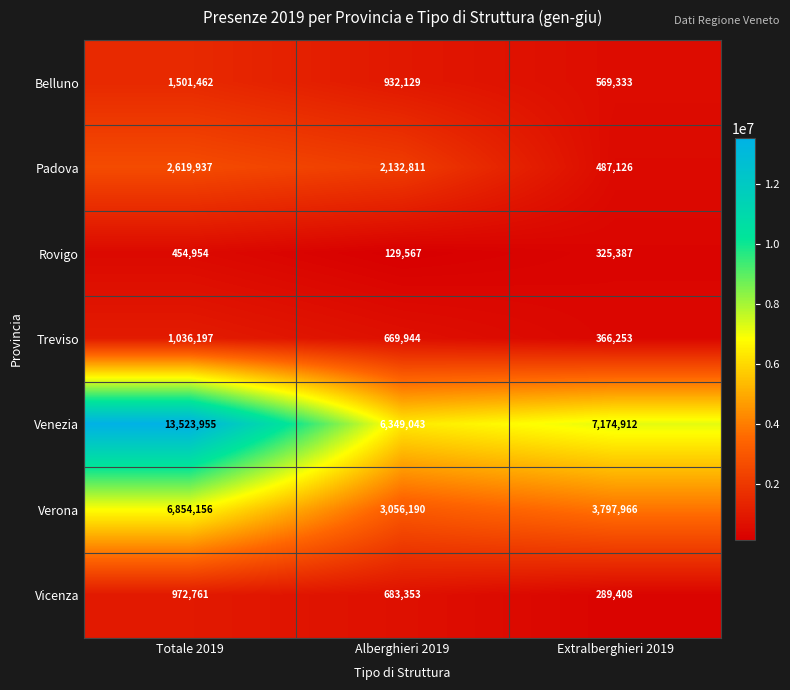

Rank the series at Extralberghieri 2019 from highest to lowest value.

Venezia, Verona, Belluno, Padova, Treviso, Rovigo, Vicenza